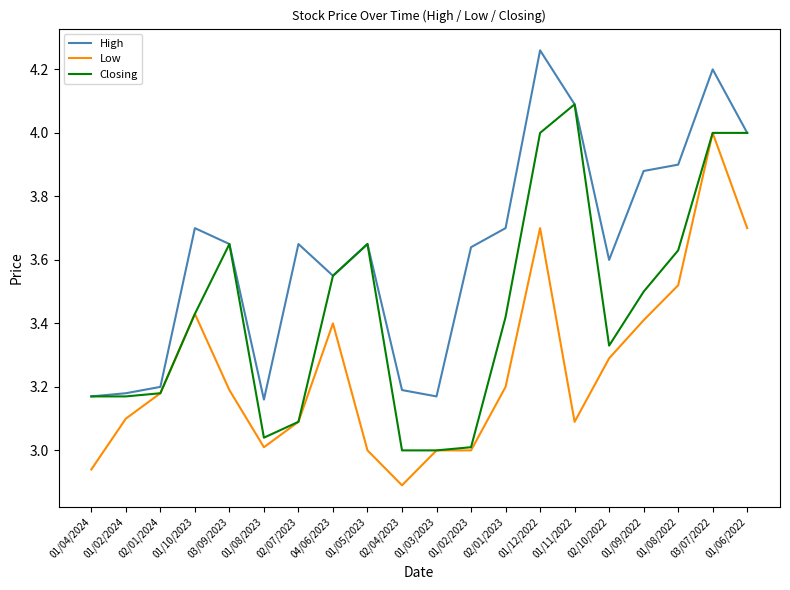

What is the total value across all series at 03/09/2023?

10.5